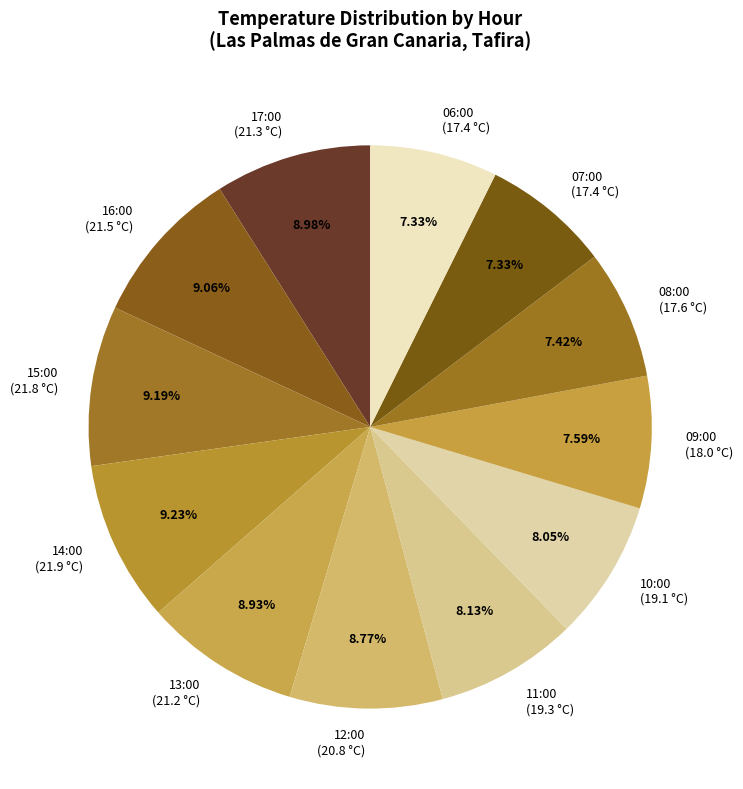

Count the number of slices in the pie.

12